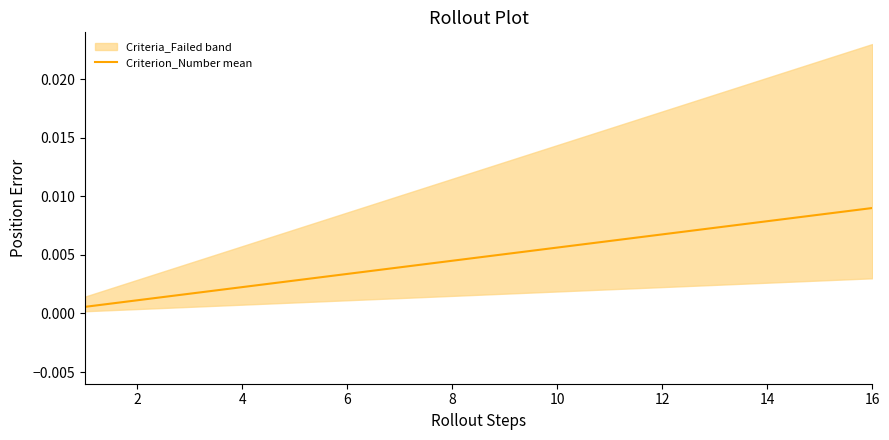

True or false: the data has more than 1 interior local peaks.

False